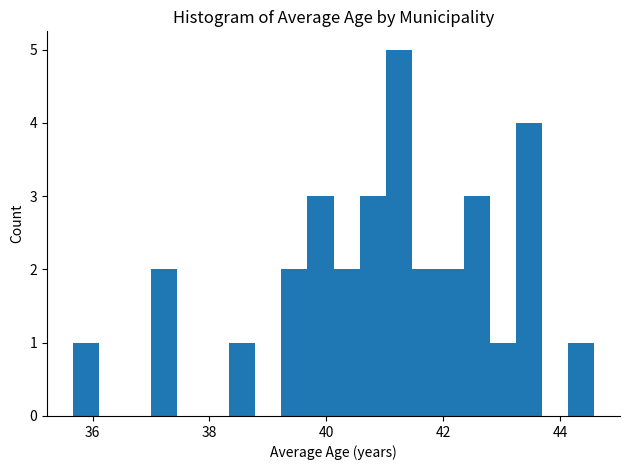

Read against the x-axis, roughly where is the centre of the tallest bar?

41.2